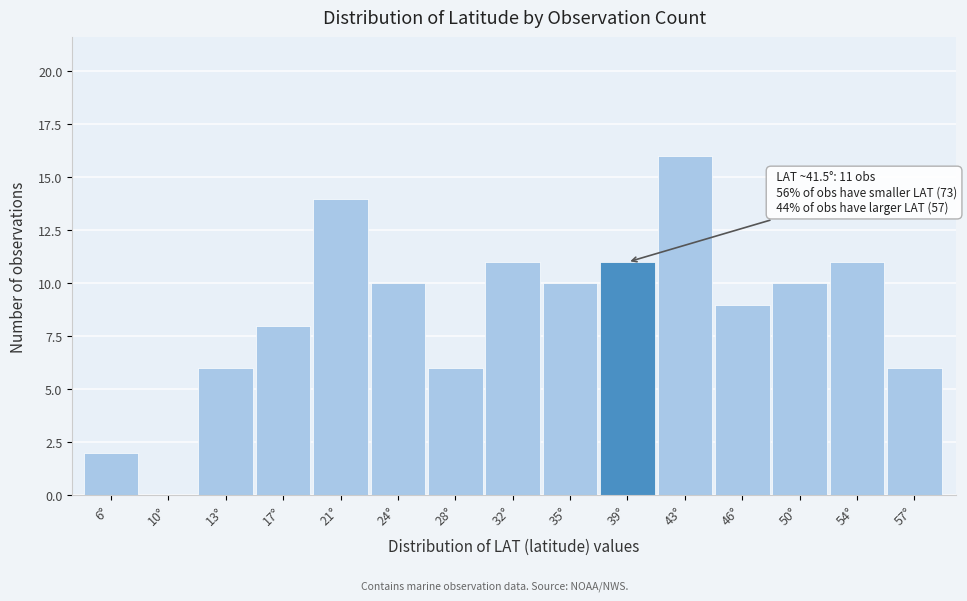

Reading left to right, transcribe all the data shown in this chart.

6°=2	10°=0	13°=6	17°=8	21°=14	24°=10	28°=6	32°=11	35°=10	39°=11	43°=16	46°=9	50°=10	54°=11	57°=6